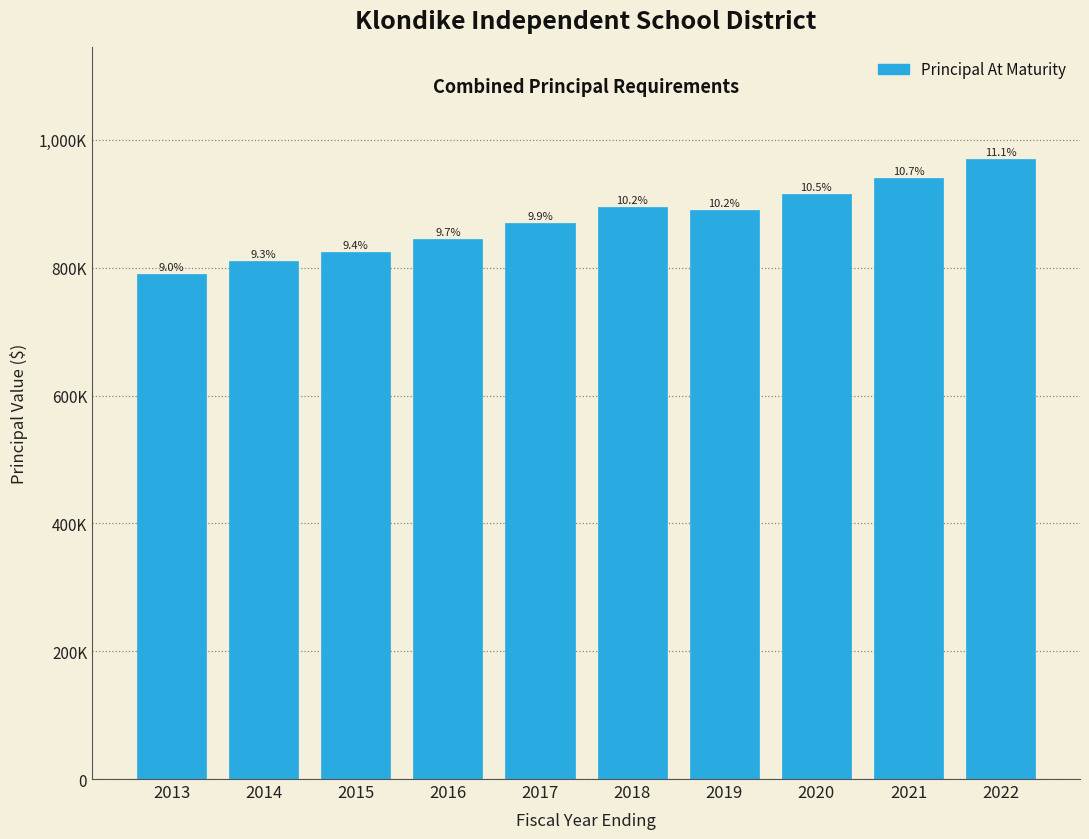

Are the bars horizontal?

No